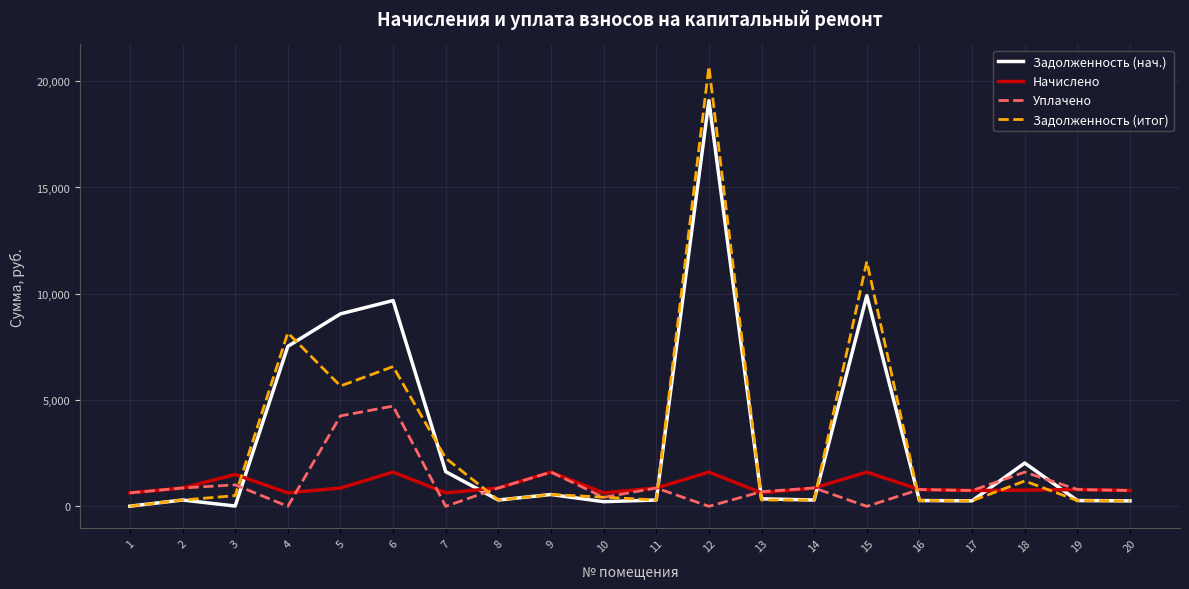

What is the difference between the maximum and minimum values in the Начислено series?

975.2